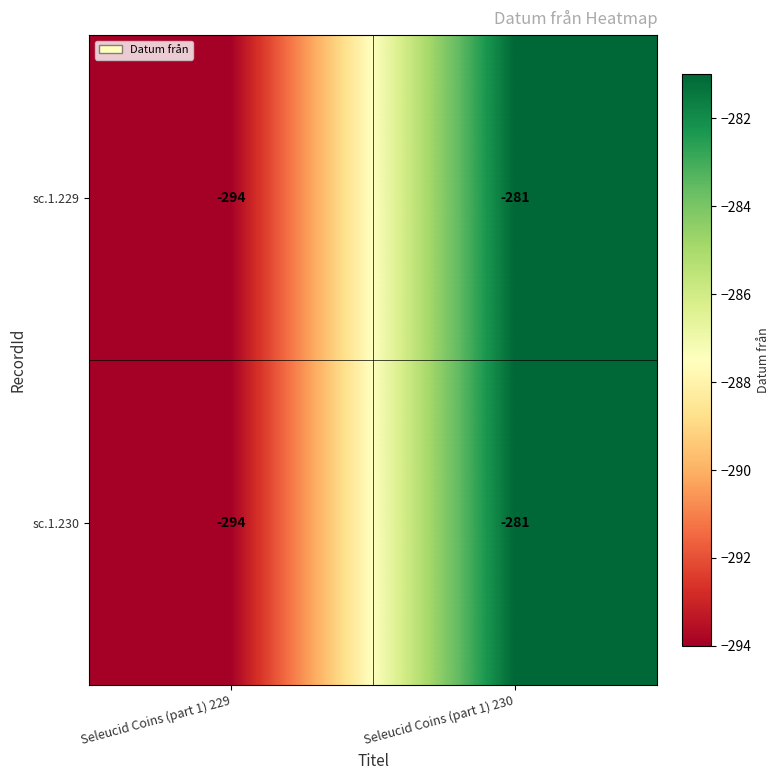

Count the number of categories in the chart.

2